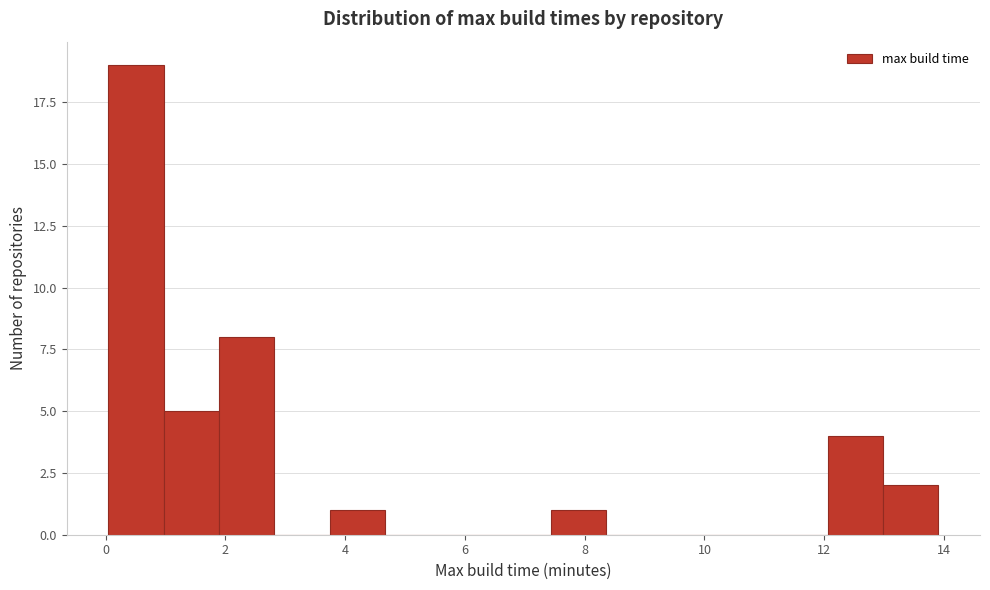

Over which range of the x-axis is the bar tallest?

0.0 to 1.0